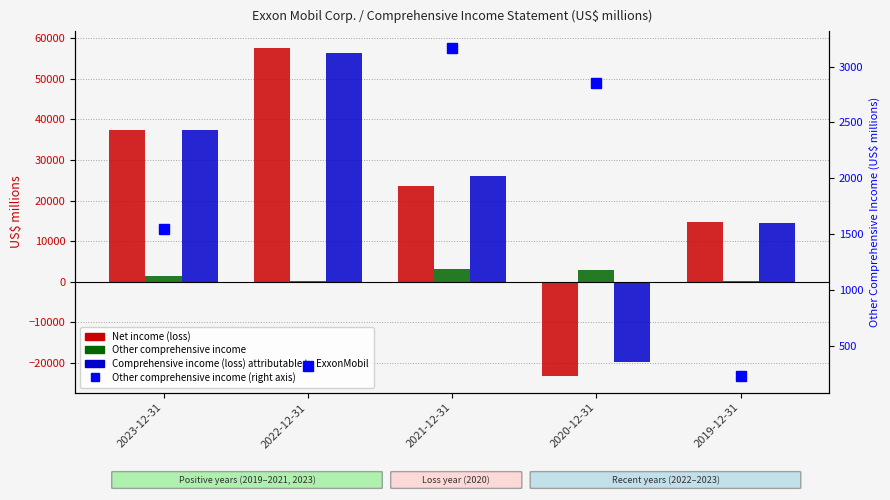

Rank the categories by Other comprehensive income value from highest to lowest.

2021-12-31, 2020-12-31, 2023-12-31, 2022-12-31, 2019-12-31